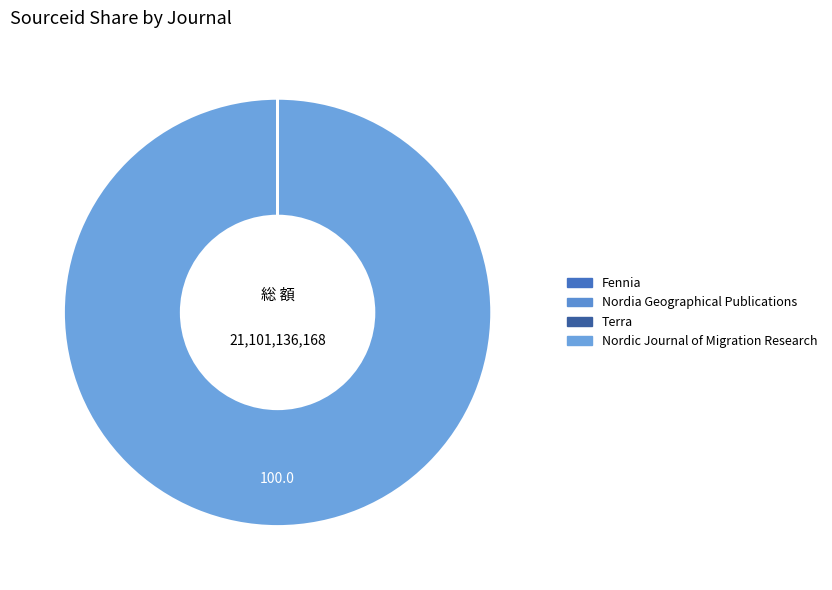

How much of the chart is everything except Fennia?

100.0%